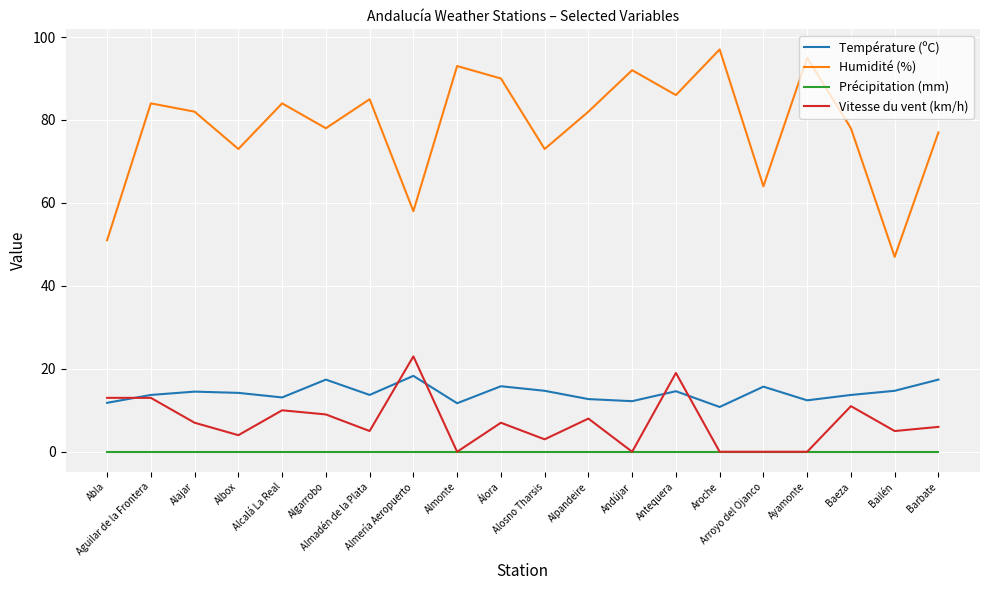

True or false: Précipitation (mm) has a value of 0.0 at Algarrobo.

True